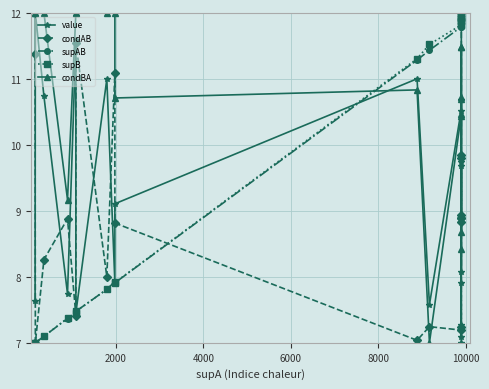

Does the chart display data point markers on the line(s)?

Yes